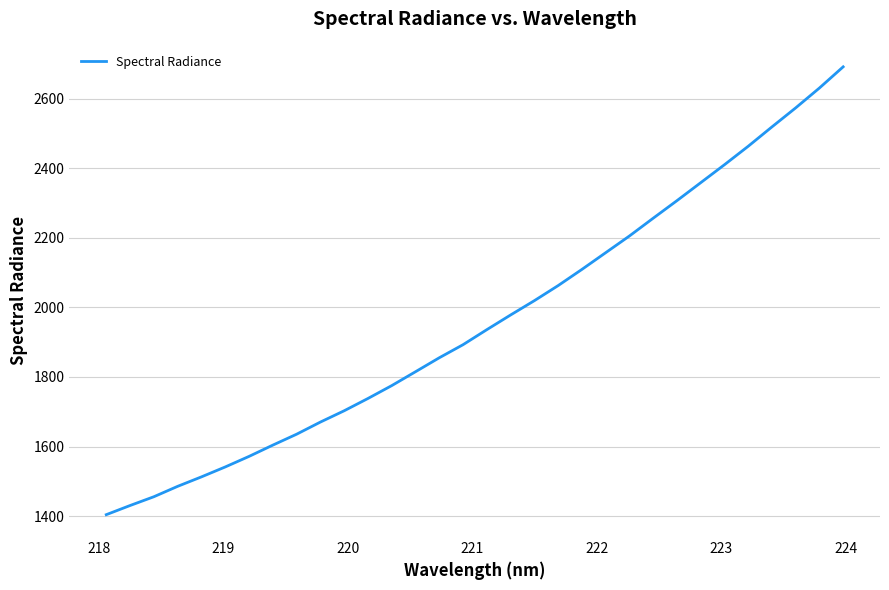

What is the smallest value displayed?

1403.9